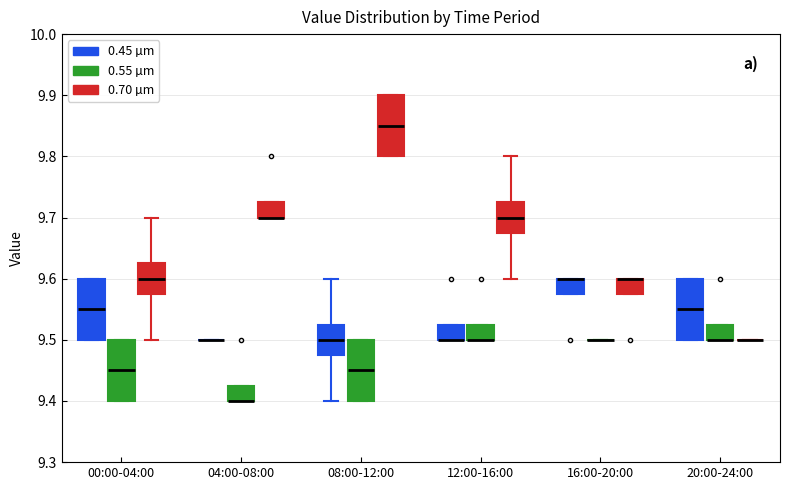

Reading left to right, transcribe this box plot: for each box, give where its median line is, the range the box spans, and where its two whiskers end, as read against the y-axis. The values are not printed on the chart, so give them approximately, as read against the axis.

00:00-04:00 (0.45 µm): median 9.55, box 9.50 to 9.60, whiskers 9.50 to 9.60
00:00-04:00 (0.55 µm): median 9.45, box 9.40 to 9.50, whiskers 9.40 to 9.50
00:00-04:00 (0.70 µm): median 9.60, box 9.58 to 9.63, whiskers 9.50 to 9.70
04:00-08:00 (0.45 µm): box collapsed to a line at 9.50, whiskers 9.50 to 9.50
04:00-08:00 (0.55 µm): median 9.40 (drawn on the box's lower edge), box 9.40 to 9.43, whiskers 9.40 to 9.43
04:00-08:00 (0.70 µm): median 9.70 (drawn on the box's lower edge), box 9.70 to 9.73, whiskers 9.70 to 9.73
08:00-12:00 (0.45 µm): median 9.50, box 9.48 to 9.53, whiskers 9.40 to 9.60
08:00-12:00 (0.55 µm): median 9.45, box 9.40 to 9.50, whiskers 9.40 to 9.50
08:00-12:00 (0.70 µm): median 9.85, box 9.80 to 9.90, whiskers 9.80 to 9.90
12:00-16:00 (0.45 µm): median 9.50 (drawn on the box's lower edge), box 9.50 to 9.53, whiskers 9.50 to 9.53
12:00-16:00 (0.55 µm): median 9.50 (drawn on the box's lower edge), box 9.50 to 9.53, whiskers 9.50 to 9.53
12:00-16:00 (0.70 µm): median 9.70, box 9.68 to 9.73, whiskers 9.60 to 9.80
16:00-20:00 (0.45 µm): median 9.60 (drawn on the box's upper edge), box 9.58 to 9.60, whiskers 9.58 to 9.60
16:00-20:00 (0.55 µm): box collapsed to a line at 9.50, whiskers 9.50 to 9.50
16:00-20:00 (0.70 µm): median 9.60 (drawn on the box's upper edge), box 9.58 to 9.60, whiskers 9.58 to 9.60
20:00-24:00 (0.45 µm): median 9.55, box 9.50 to 9.60, whiskers 9.50 to 9.60
20:00-24:00 (0.55 µm): median 9.50 (drawn on the box's lower edge), box 9.50 to 9.53, whiskers 9.50 to 9.53
20:00-24:00 (0.70 µm): box collapsed to a line at 9.50, whiskers 9.50 to 9.50